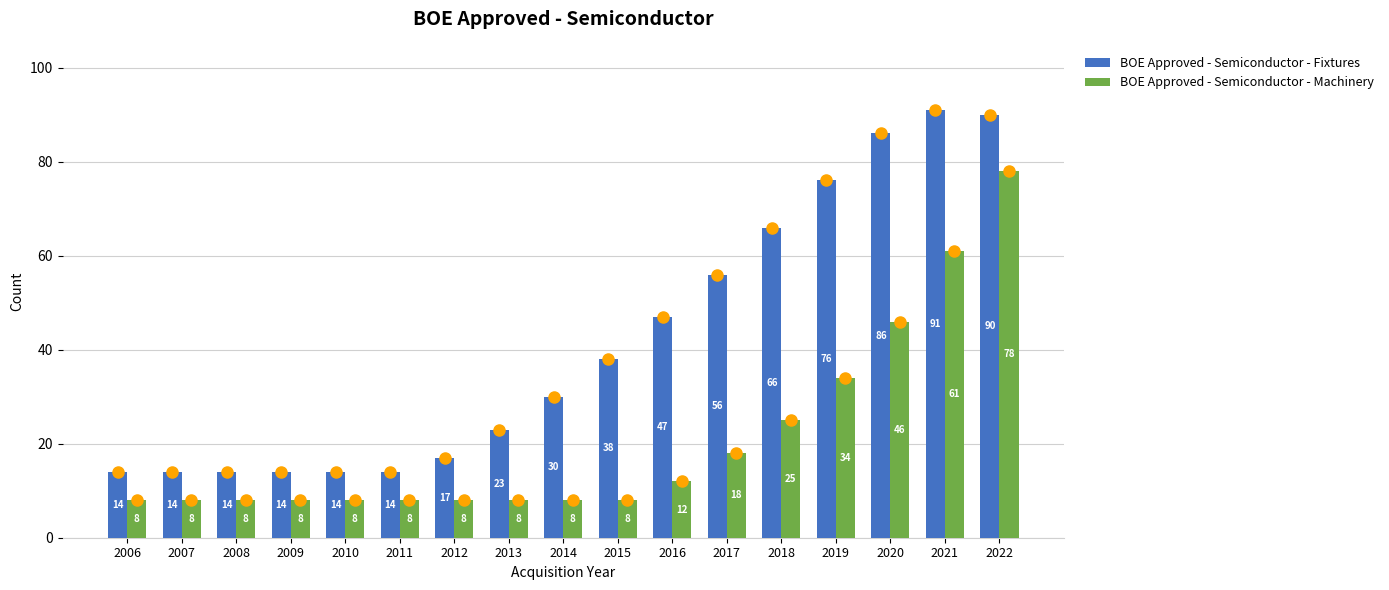

Rank the series by their average value, from highest to lowest.

BOE Approved - Semiconductor - Fixtures, BOE Approved - Semiconductor - Machinery